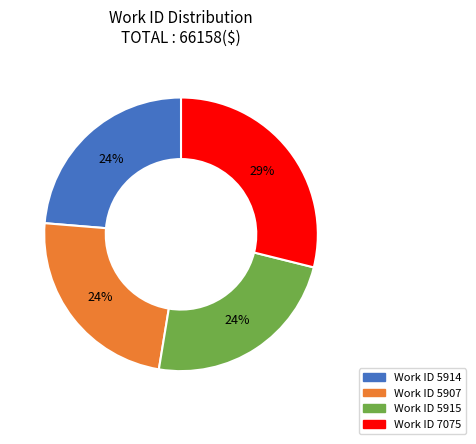

To the nearest percent, what is the average slice percentage?

25%